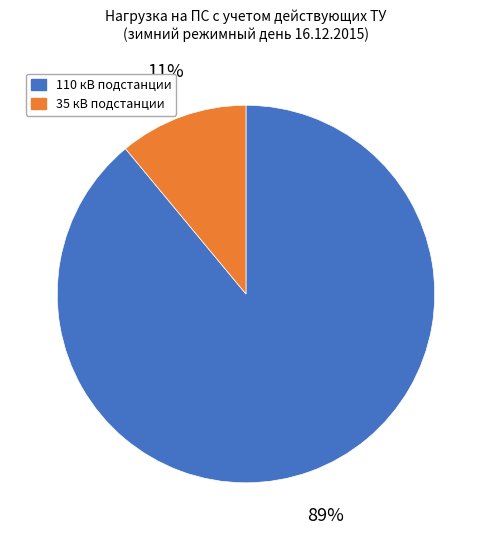

Is there a majority slice in this chart?

Yes